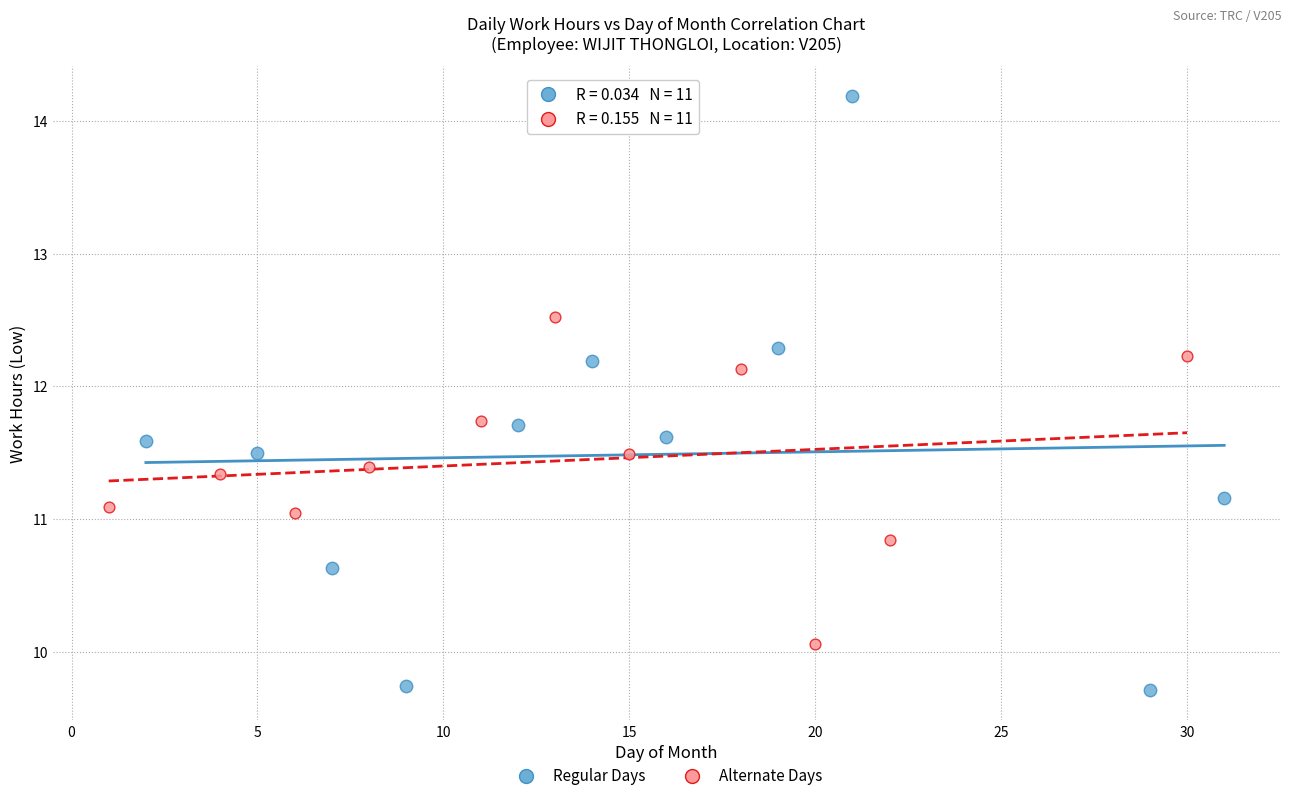

Which series contains the highest Y value?

Regular Days